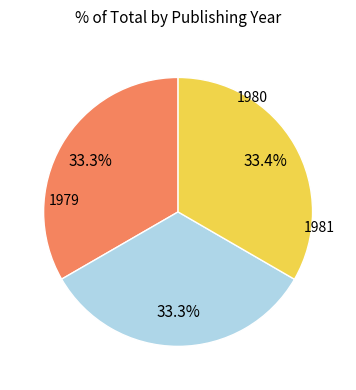

Is there a majority slice in this chart?

No